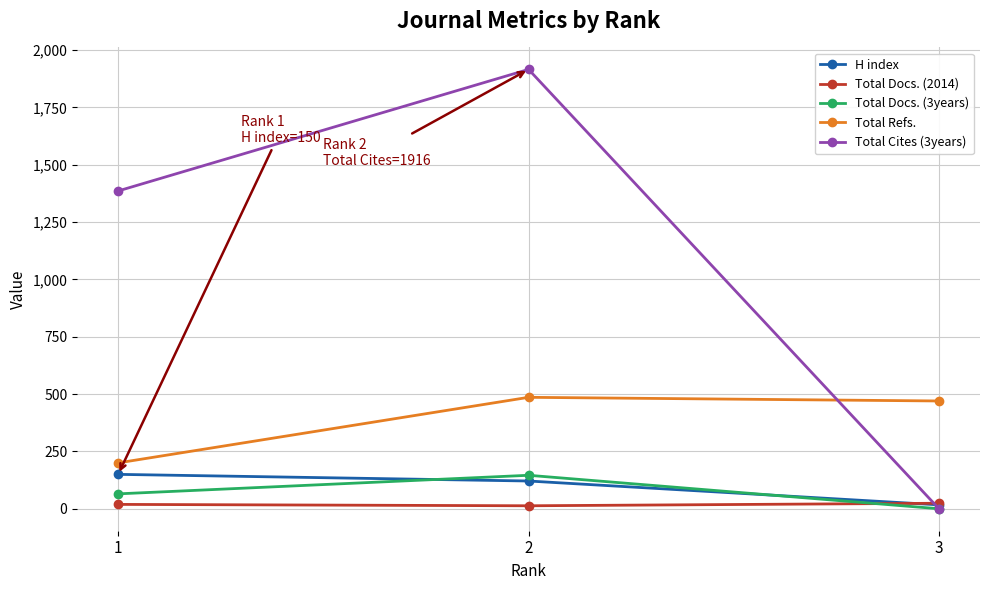

Which series has the largest range (max minus min)?

Total Cites (3years)